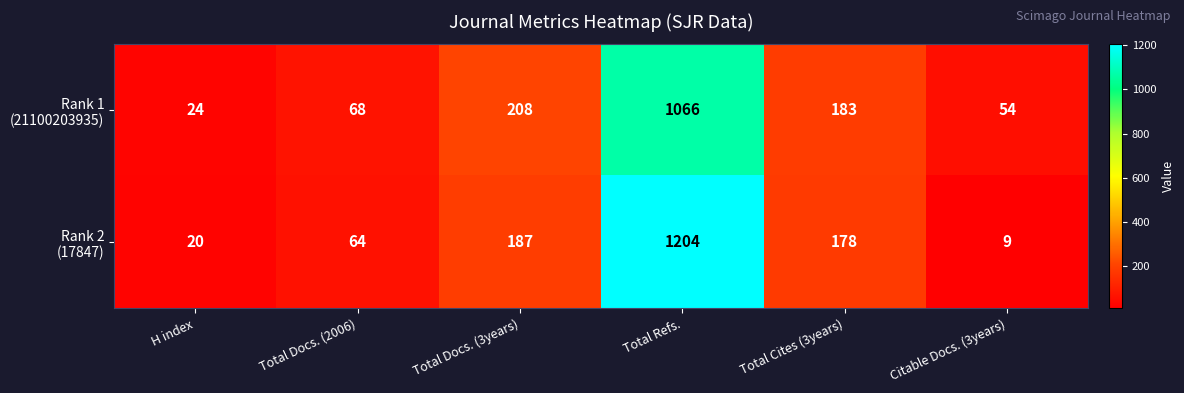

What is the total value across all series at H index?

44